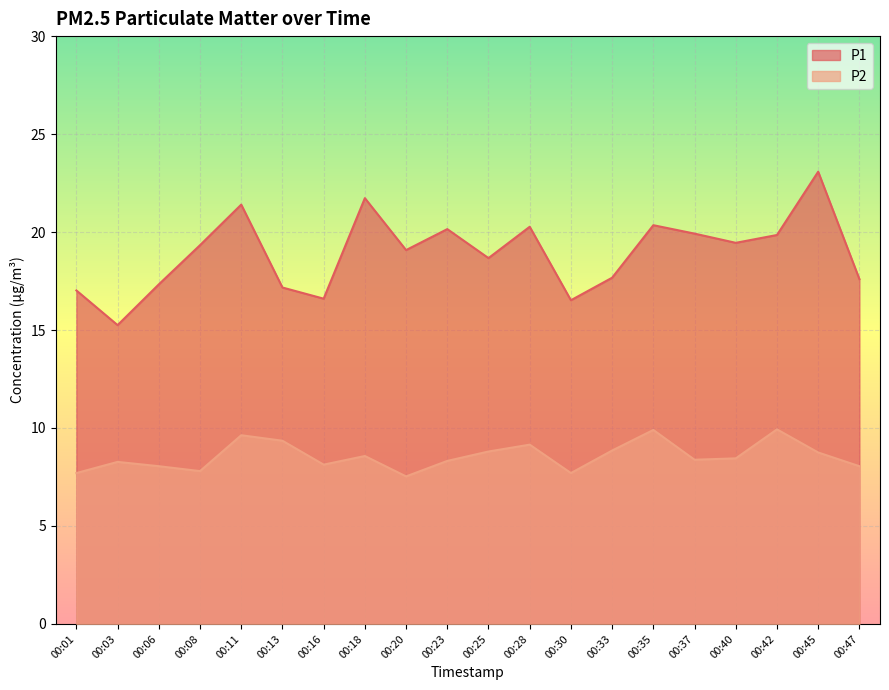

True or false: P1 and P2 cross at least once.

False